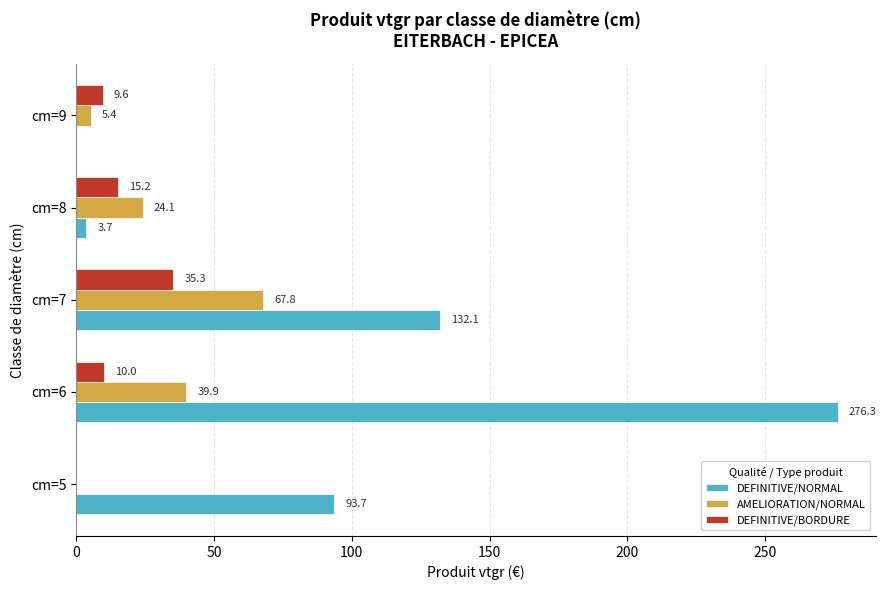

The AMELIORATION/NORMAL series shows 6.6 at cm=8. True or false?

False